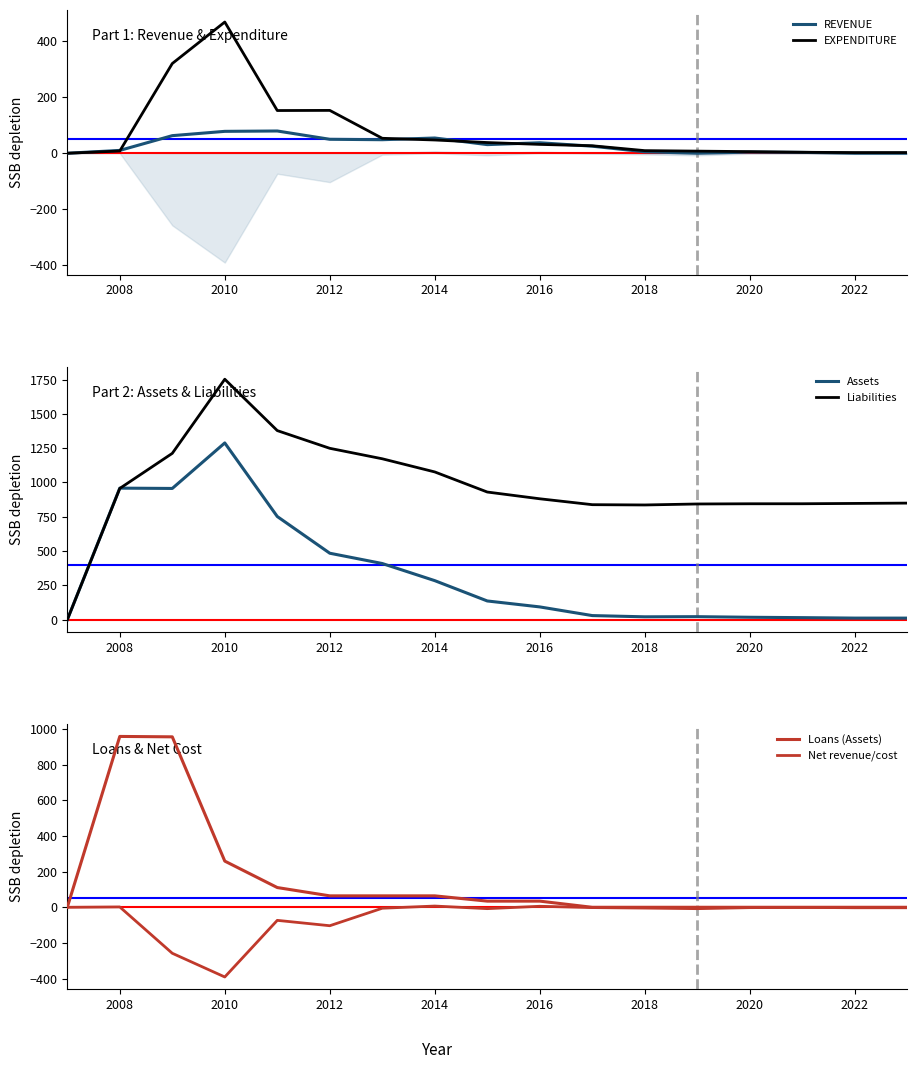

The Assets series shows 634.1 at 2012. True or false?

False